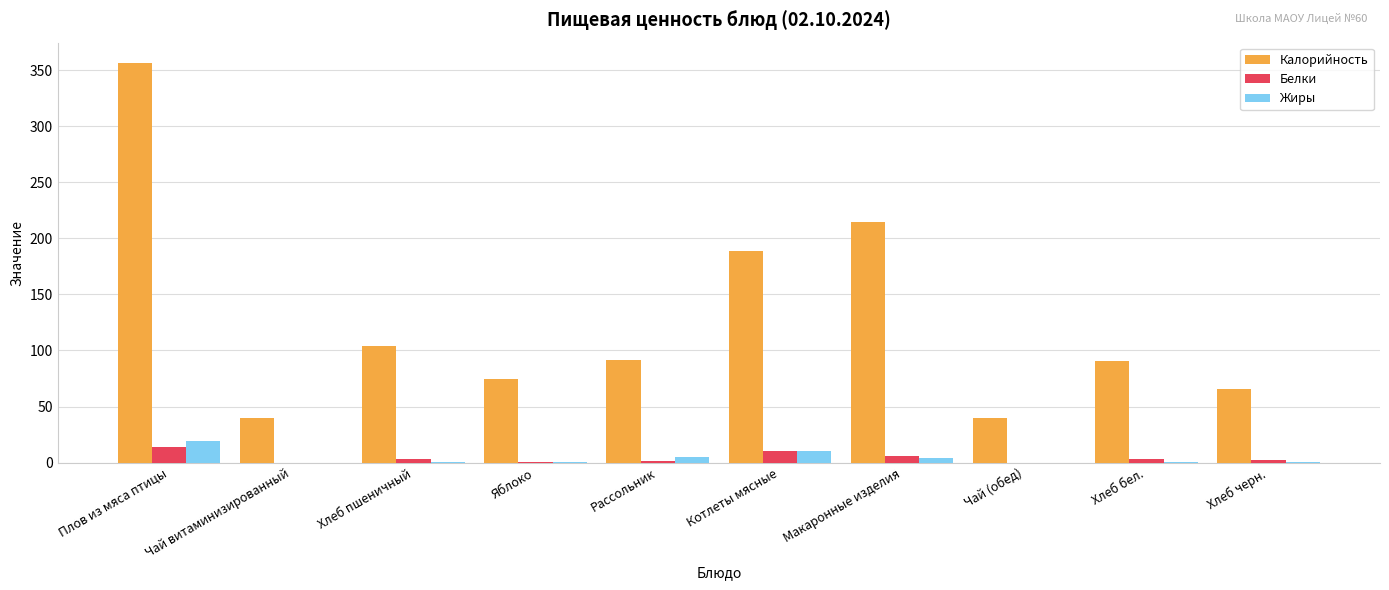

Where is Калорийность nearest to the value 198?

Котлеты мясные